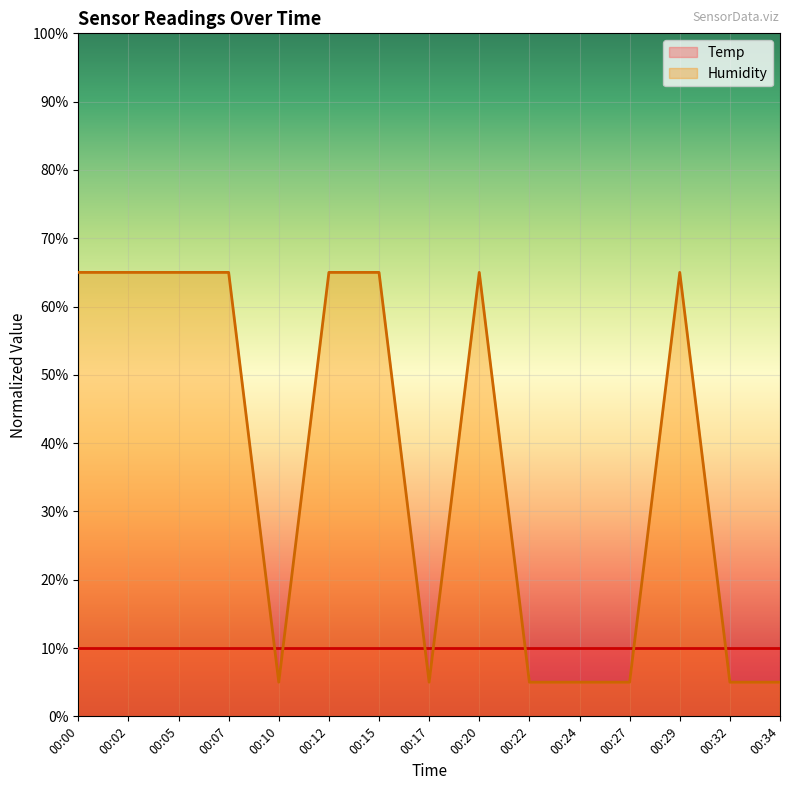

The chart shows a value of 65.0 at 00:12. True or false?

True